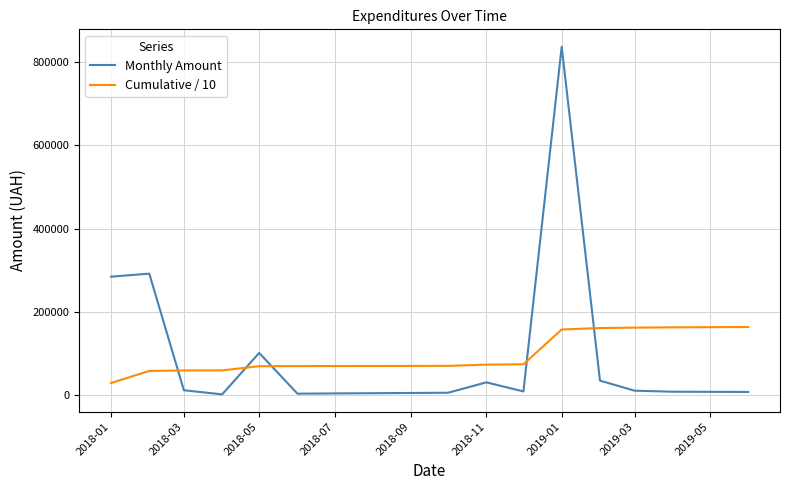

Which series has the widest spread of values?

Monthly Amount